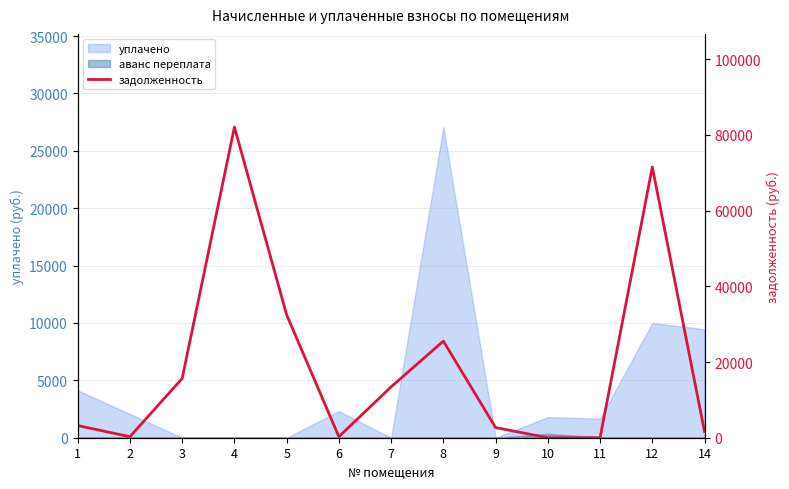

Where is the data nearest to the value 41045?

5